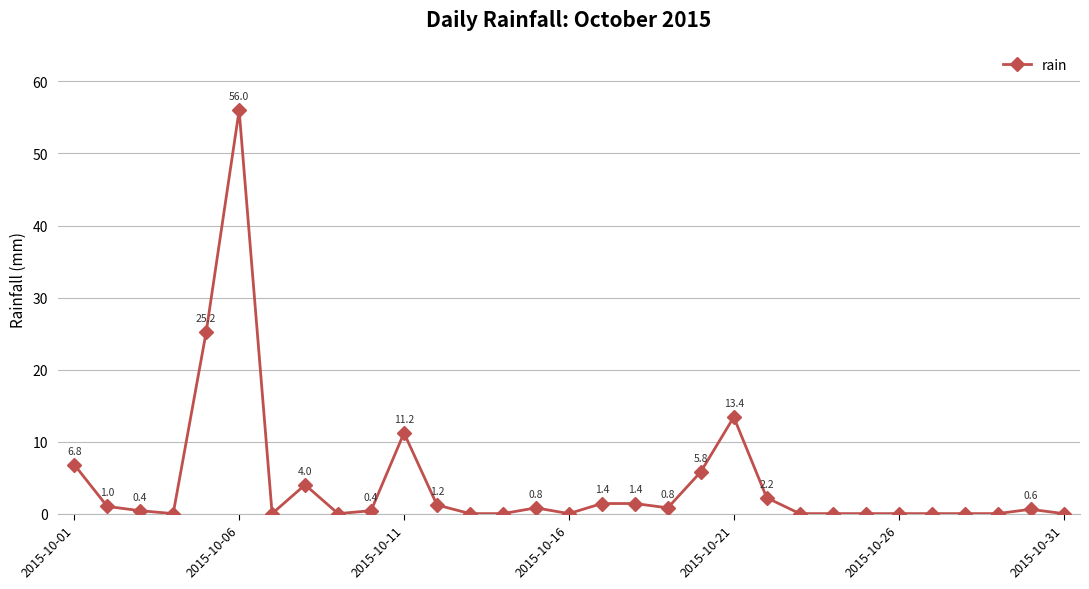

What is the difference between the maximum and minimum values?

56.0